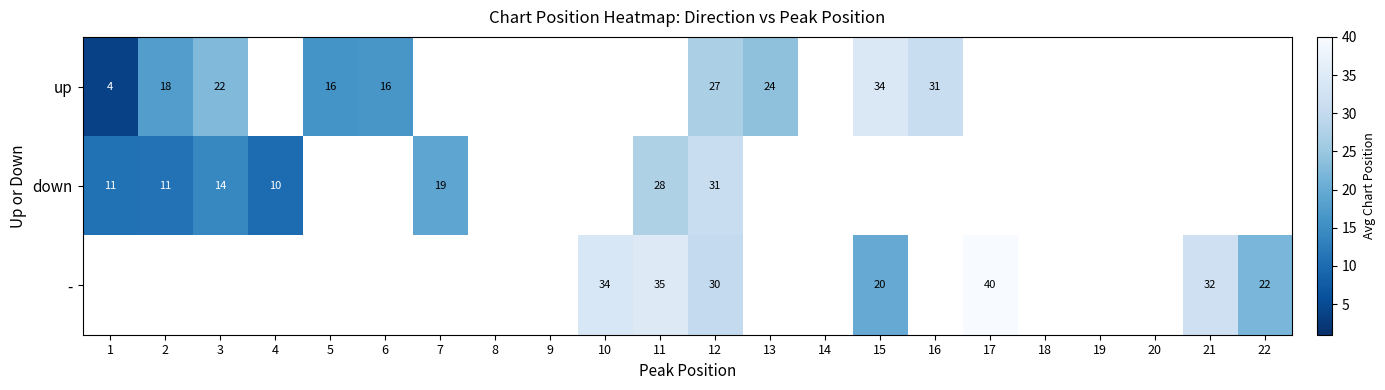

At which category is the sum across all series the highest?

12